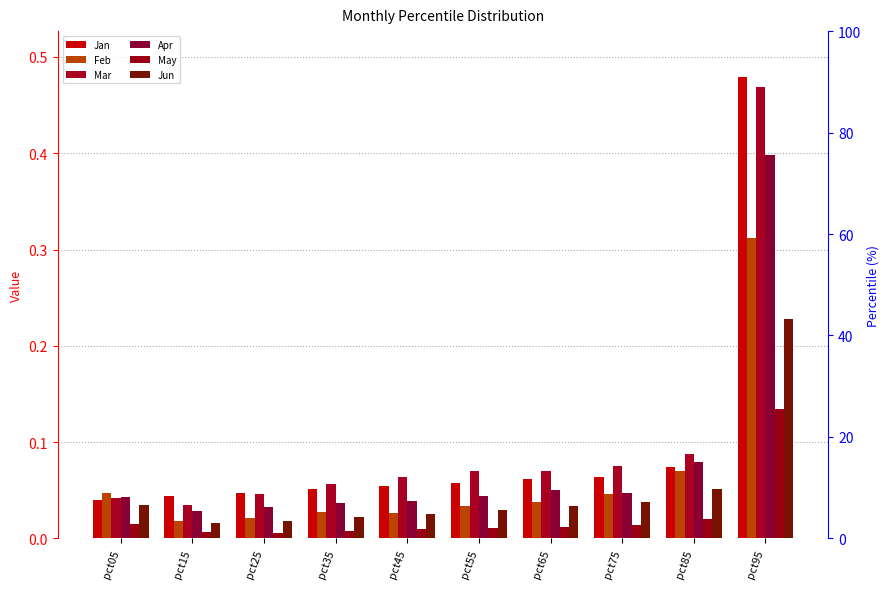

At which category does the chart reach its peak across all series?

pct95